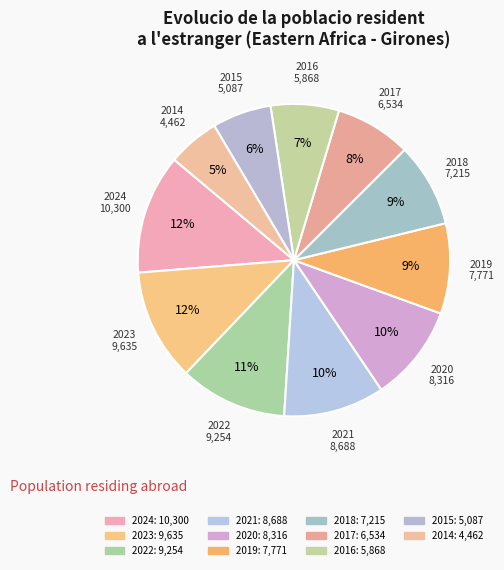

What percentage do 2020 and 2018 together represent?

18.7%